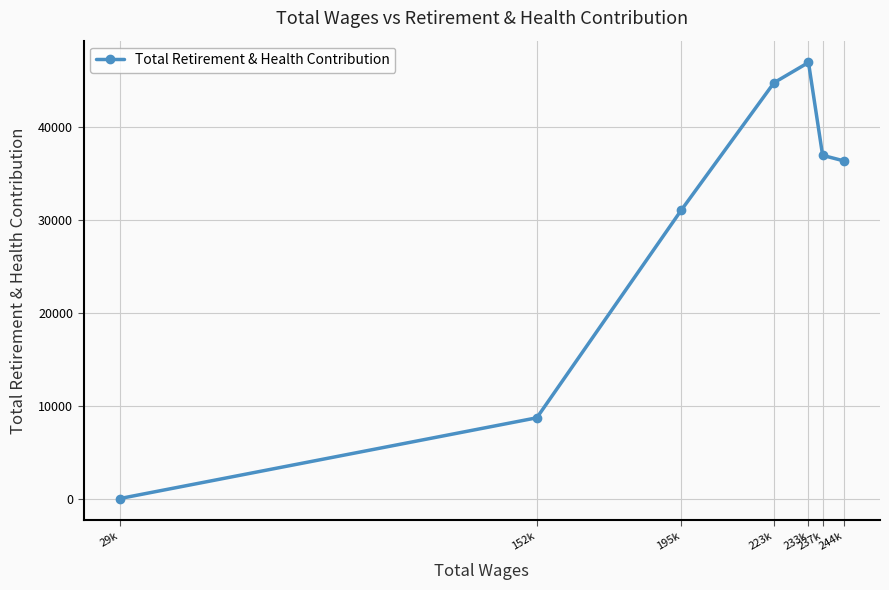

At which label does the data first exceed 36400?

223k